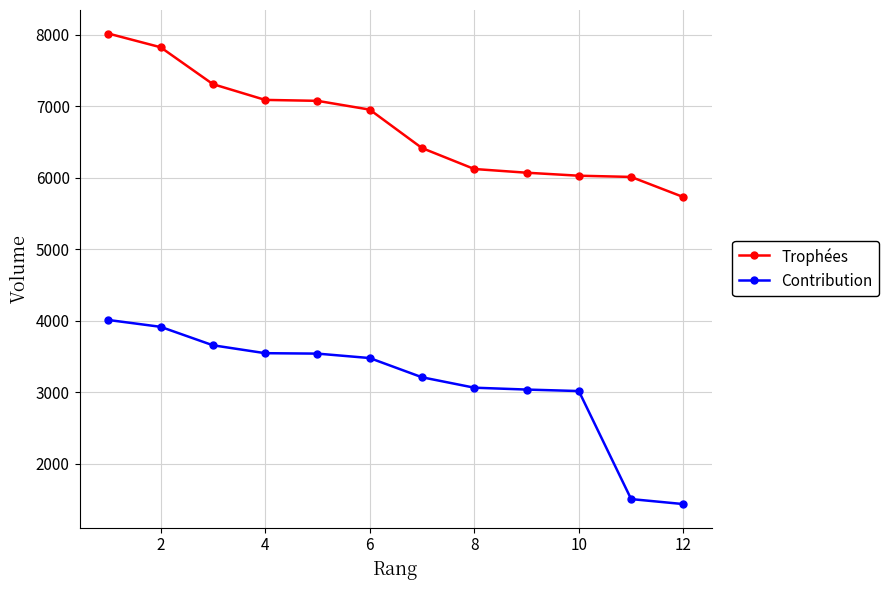

What are all the series names shown in the legend?

Trophées, Contribution